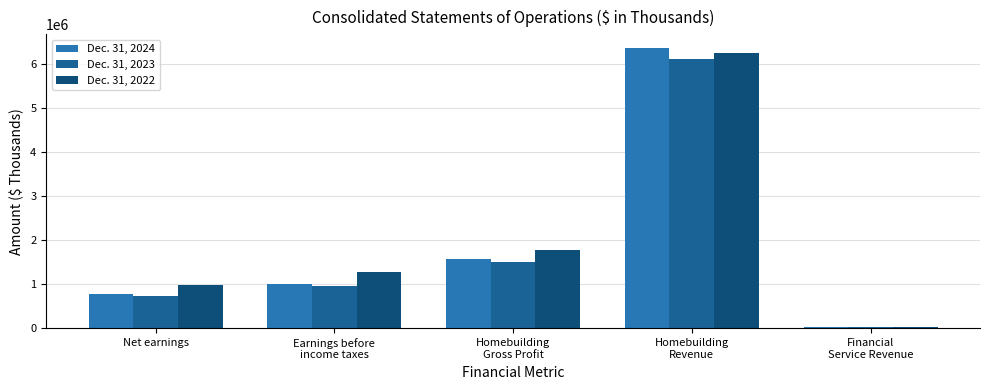

Where does the Dec. 31, 2022 series first go above 1289318?

Homebuilding
Gross Profit